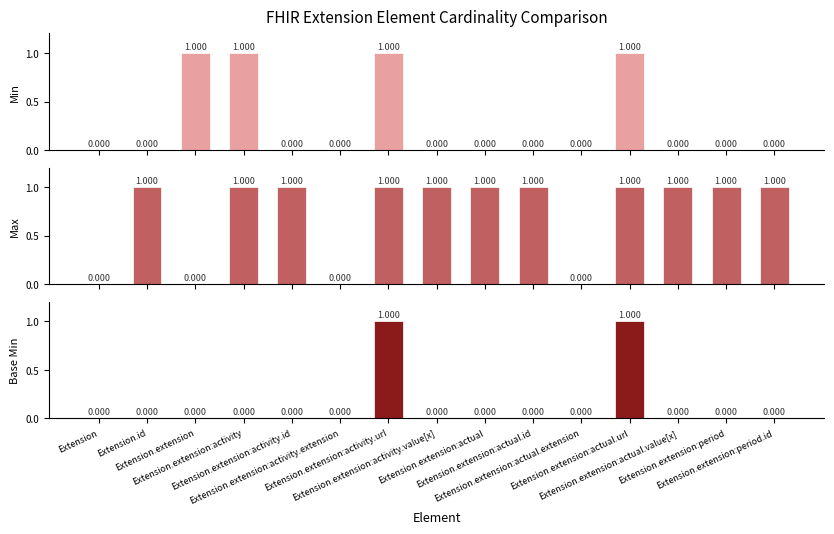

Which series changed the most between Extension.extension and Extension.extension:activity.value[x]?

Min